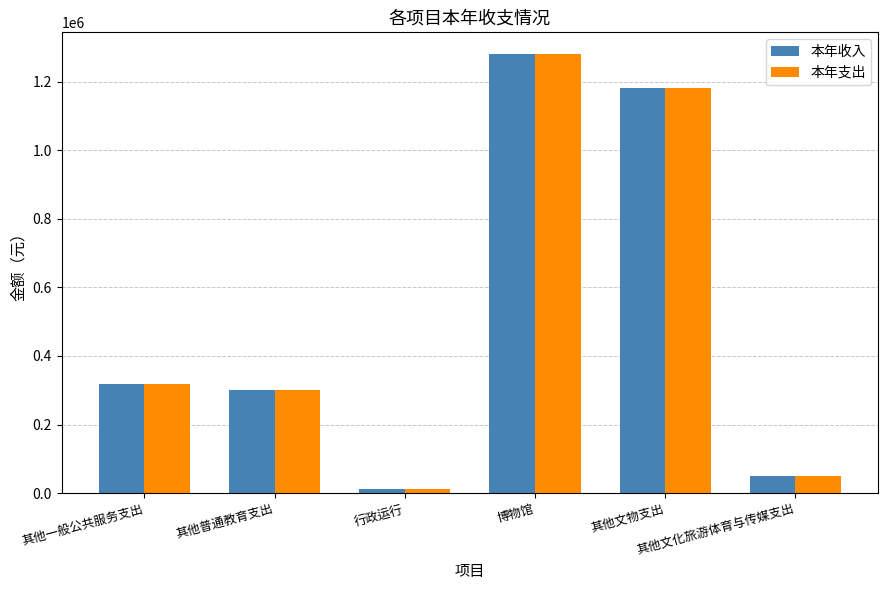

At which category is the sum across all series the highest?

博物馆